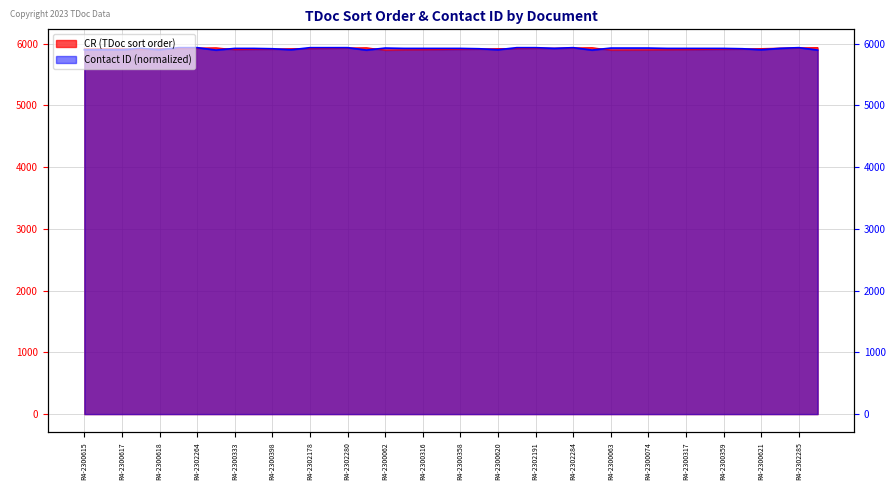

Rank the series by their maximum value, from highest to lowest.

CR, Contact ID